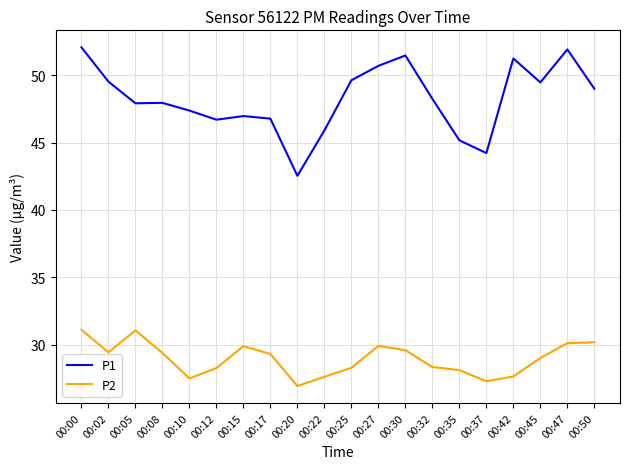

What value does the P2 series have at 00:32?

28.3